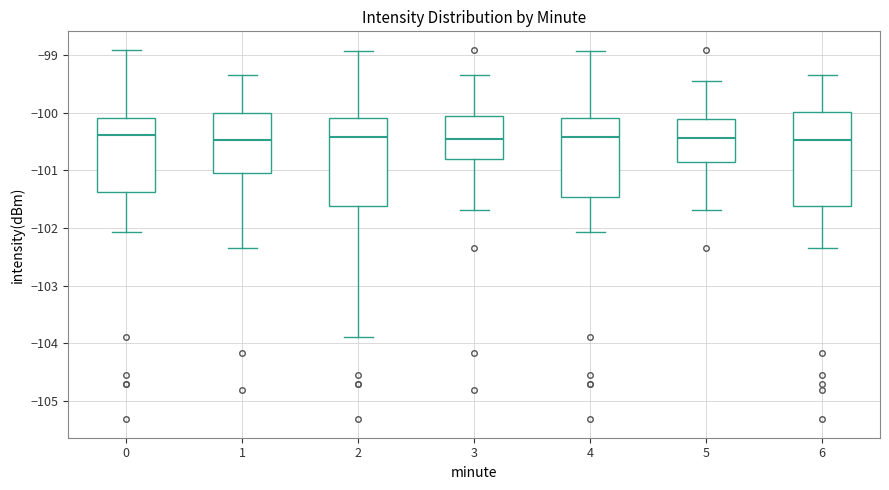

Reading left to right, read every box against the y-axis: the position of its median line, the range the box covers, and the ends of its whiskers. The values are not printed on the chart, so give them approximately, as read against the axis.

0: median -100.4, box -101.4 to -100.1, whiskers -102.1 to -98.9
1: median -100.5, box -101.0 to -100.0, whiskers -102.3 to -99.3
2: median -100.4, box -101.6 to -100.1, whiskers -103.9 to -98.9
3: median -100.4, box -100.8 to -100.0, whiskers -101.7 to -99.3
4: median -100.4, box -101.5 to -100.1, whiskers -102.1 to -98.9
5: median -100.4, box -100.9 to -100.1, whiskers -101.7 to -99.4
6: median -100.5, box -101.6 to -100.0, whiskers -102.3 to -99.3